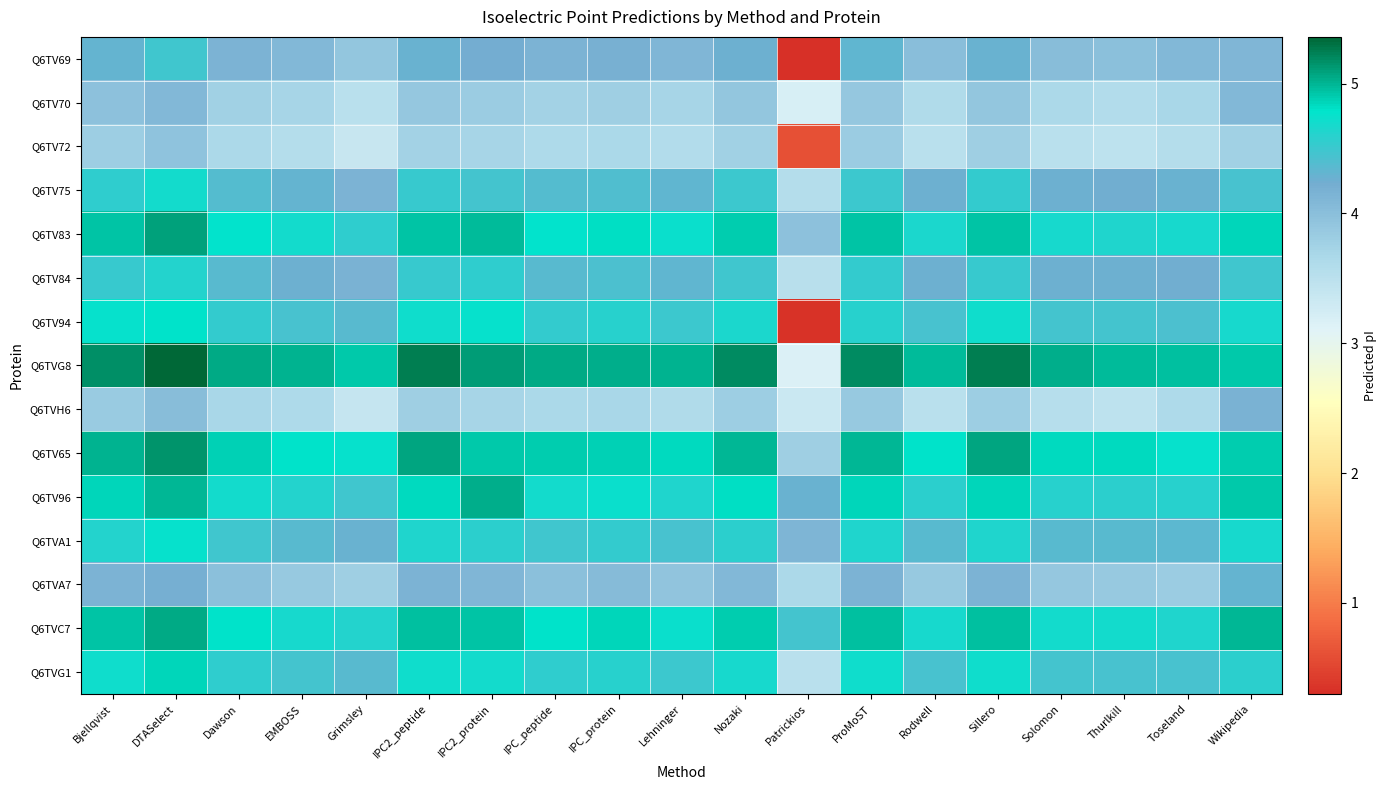

Which series has the largest total across all categories?

Q6TVG8